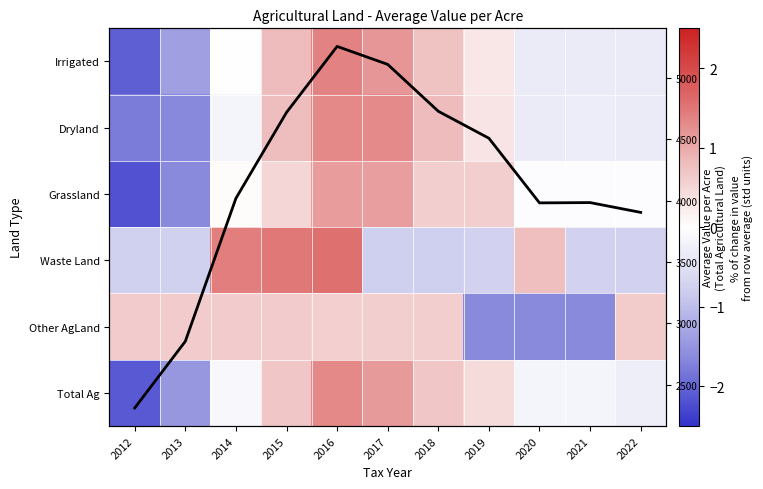

Which has a higher value, 2012 or 2019?

2019